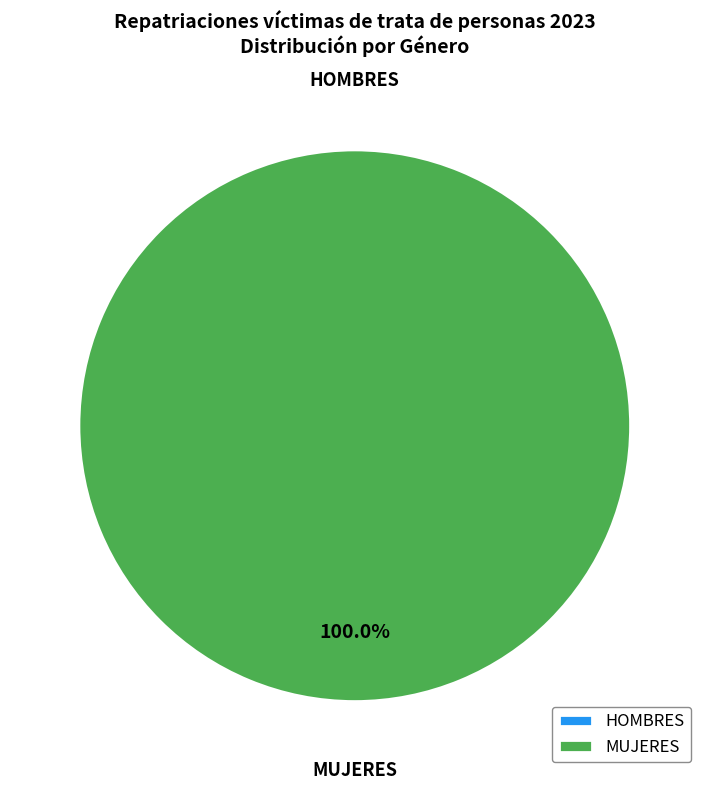

How many slices are in this pie chart?

2